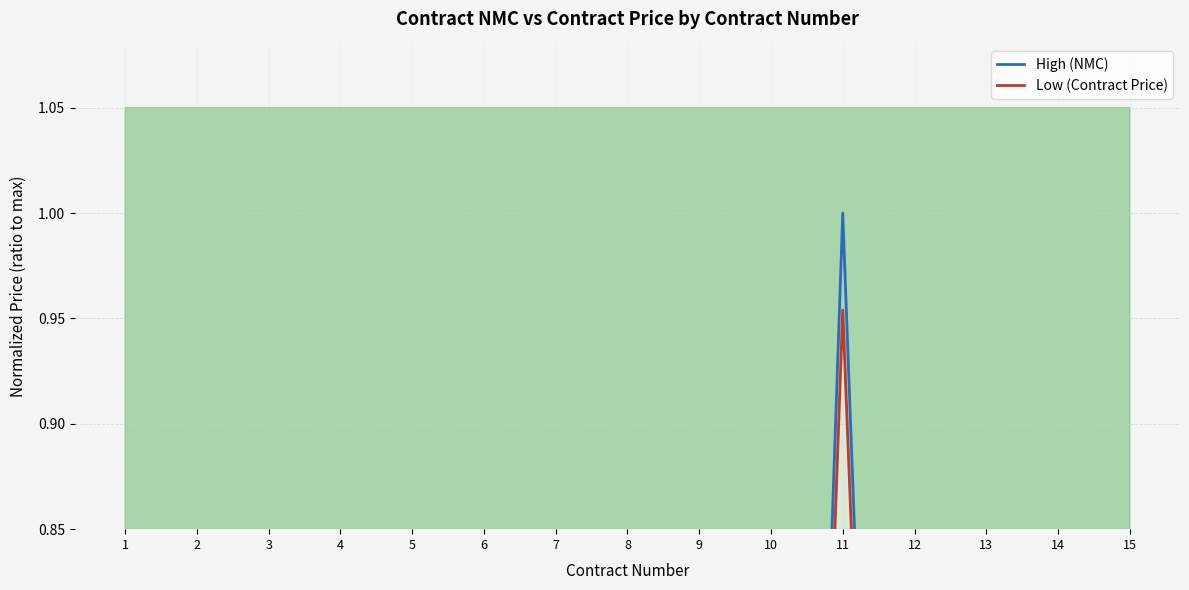

The Low (Contract Price) series shows 0.1 at 15. True or false?

True